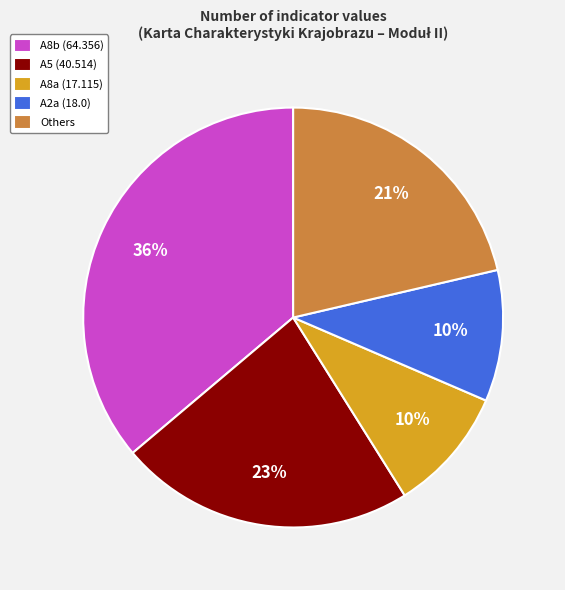

True or false: A2a (18.0) accounts for 16% of the total.

False